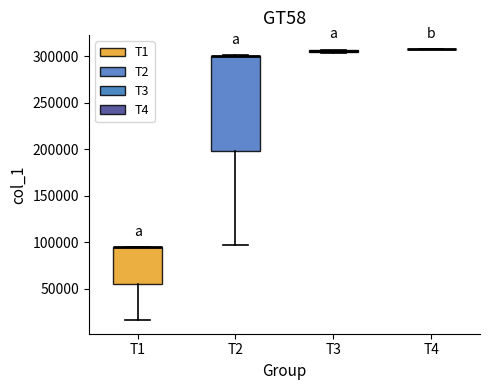

Reading left to right, transcribe this box plot: for each box, give where its median line is, the range the box spans, and where its two whiskers end, as read against the y-axis. The values are not printed on the chart, so give them approximately, as read against the axis.

T1: median 95000 (drawn on the box's upper edge), box 55000 to 95000, whiskers 15000 to 95000
T2: median 300000 (drawn on the box's upper edge), box 200000 to 300000, whiskers 95000 to 300000
T3: box collapsed to a line at 305000, whiskers 305000 to 305000
T4: box collapsed to a line at 310000, whiskers 305000 to 310000